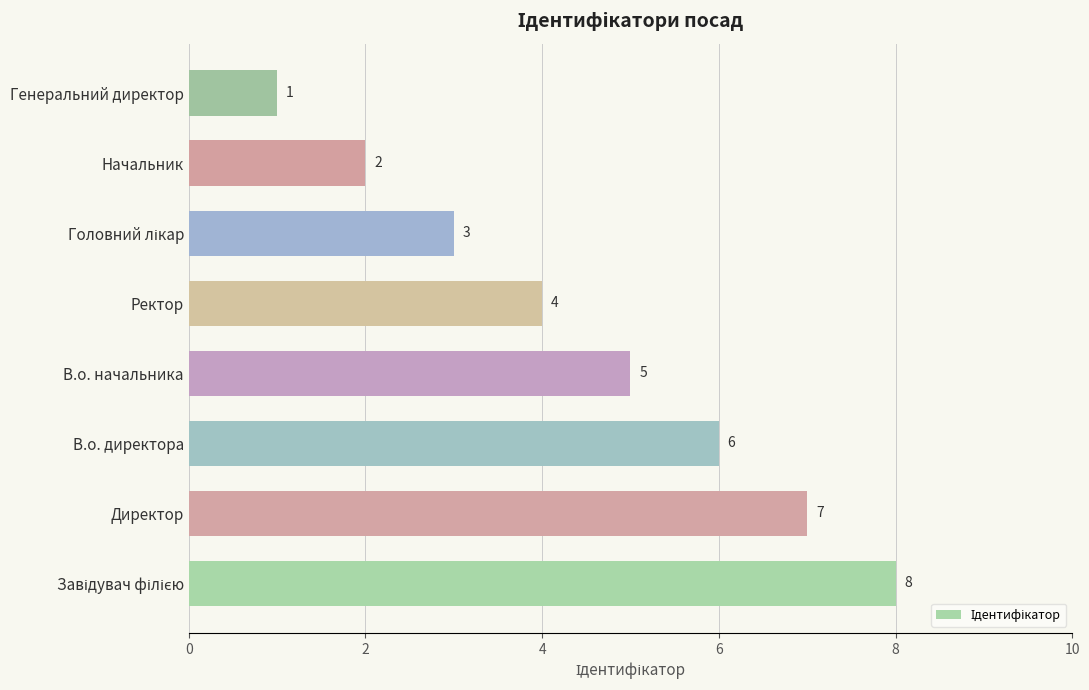

What is the sum of the values at Генеральний директор and В.о. начальника?

6